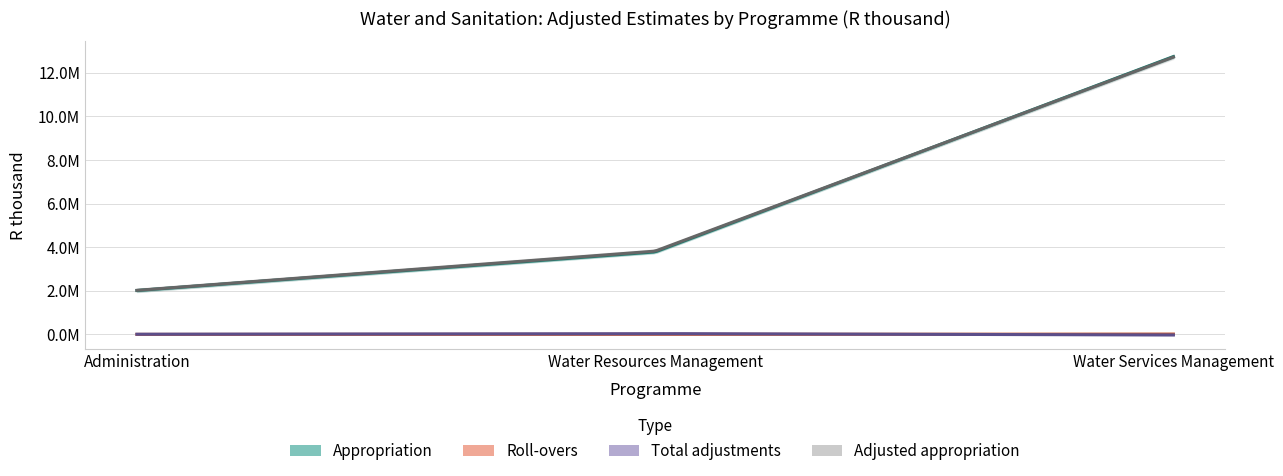

Which series has the largest total across all categories?

Adjusted appropriation